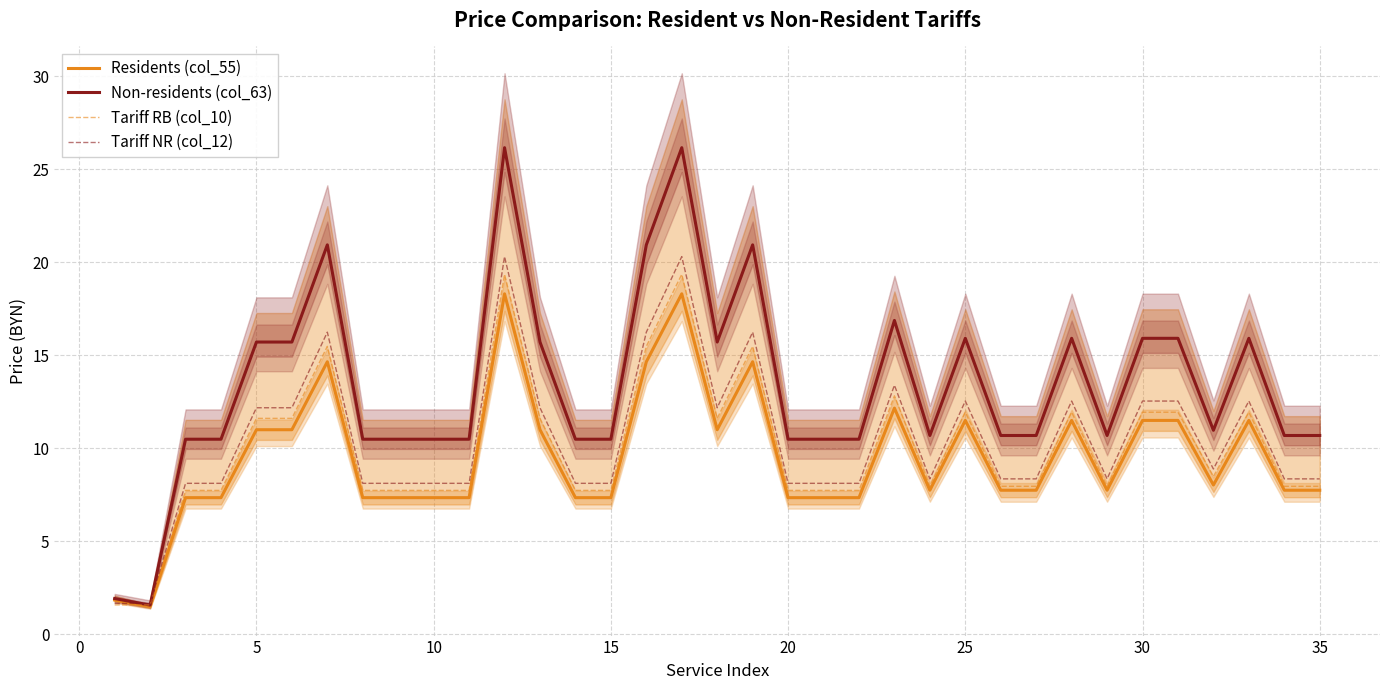

Is it true that Tariff RB (col_10) equals 19.7 at 15?

False